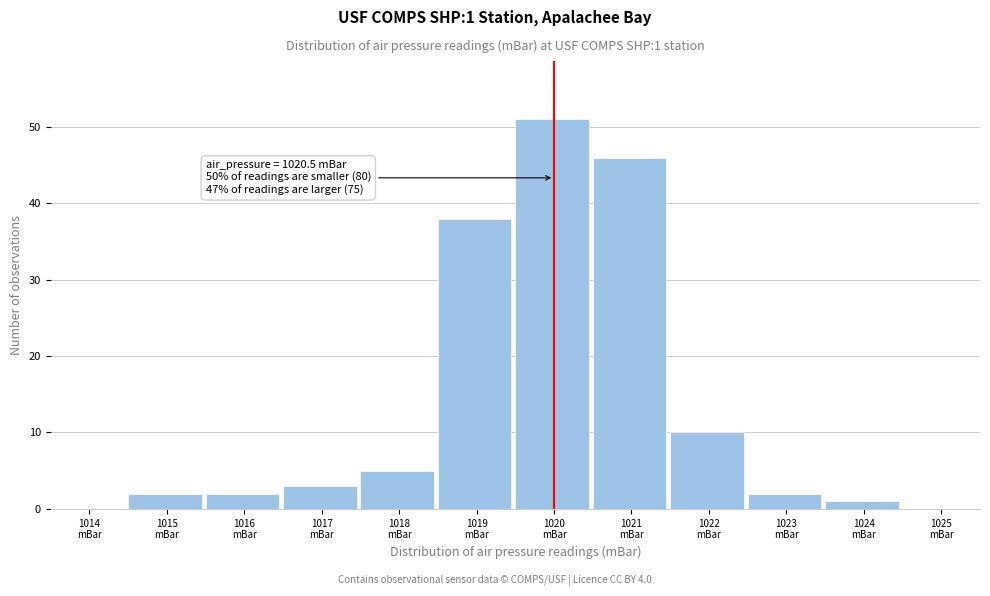

What is the sum of all values?

160